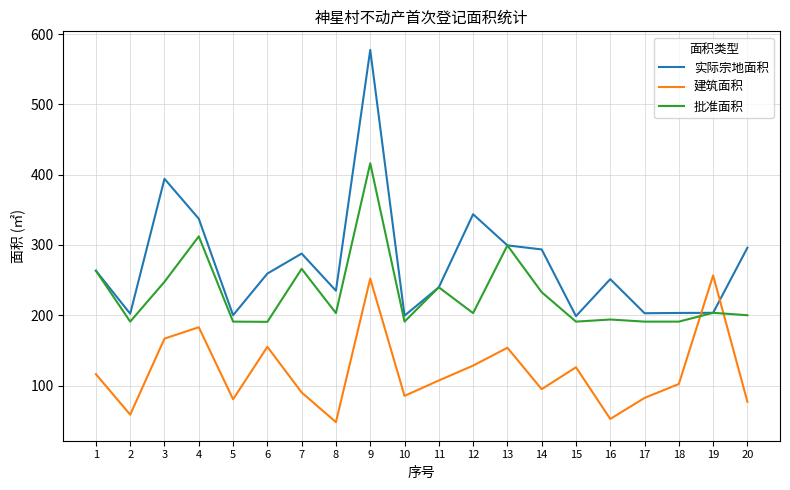

The value of 批准面积 at 2 is 275.7. True or false?

False